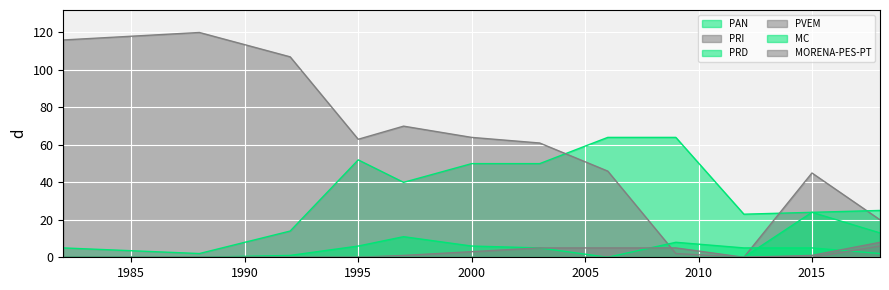

True or false: MC has a value of 11 at 1995.

False